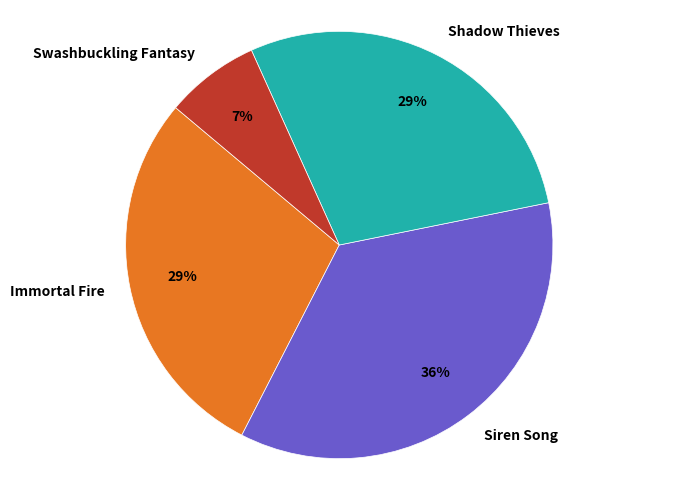

Is there a majority slice in this chart?

No